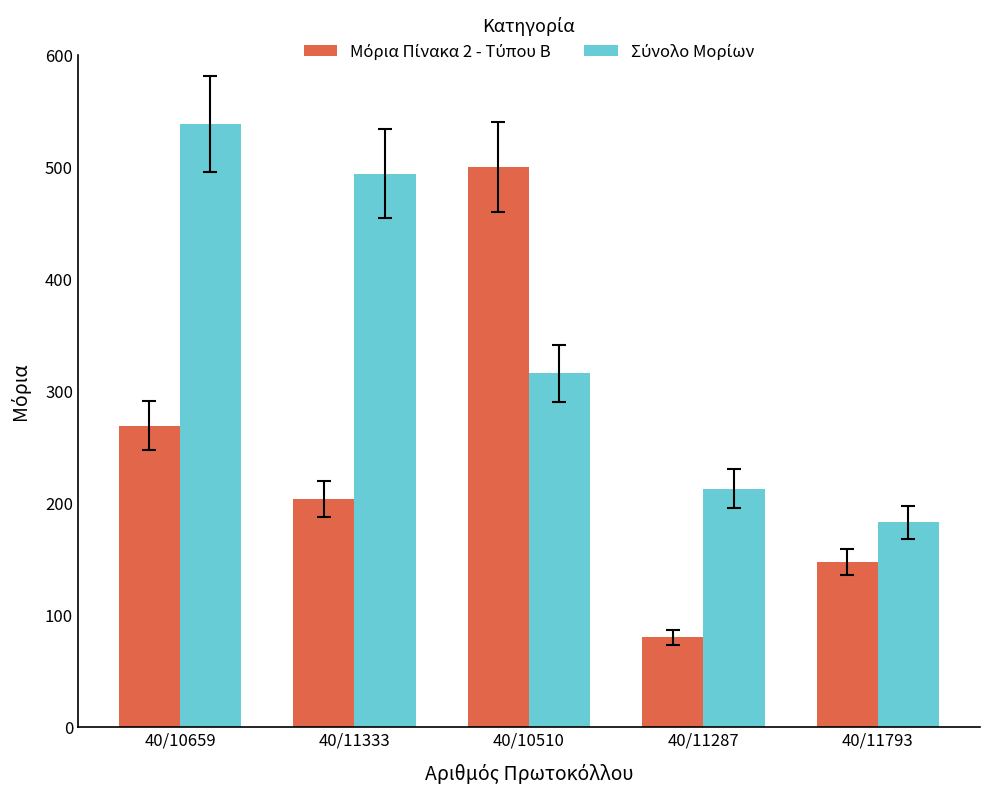

At how many categories does at least one series exceed 419?

3